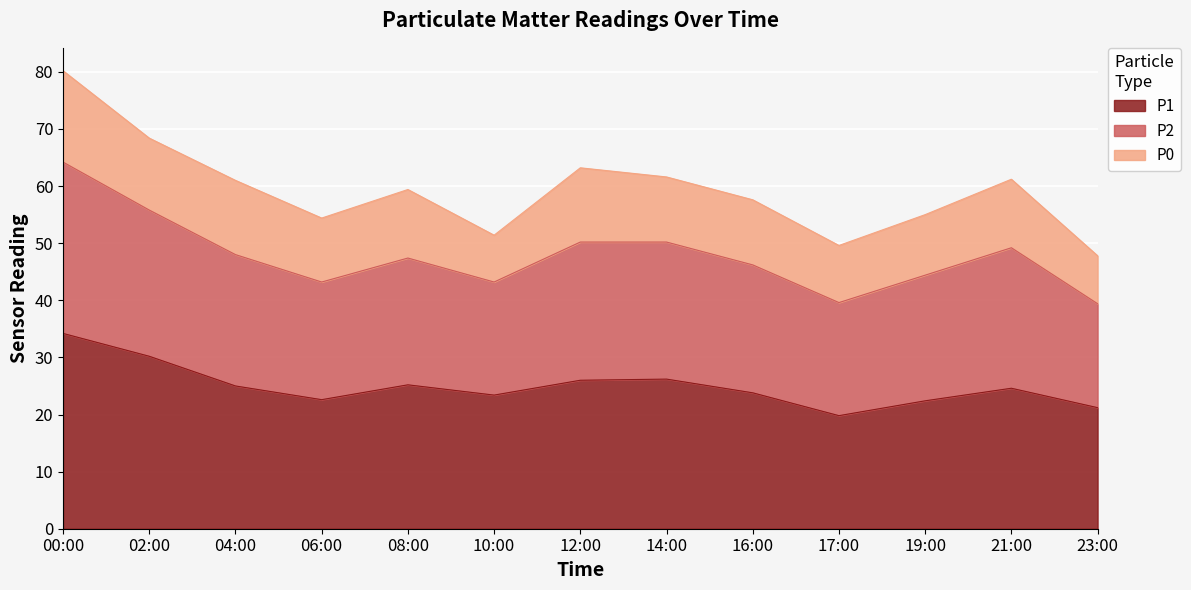

How many interior local peaks does the P1 series have?

3